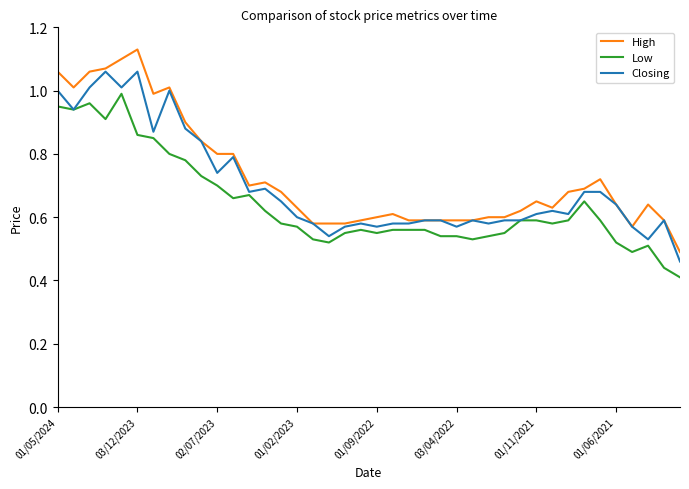

What are all the series names shown in the legend?

High, Low, Closing